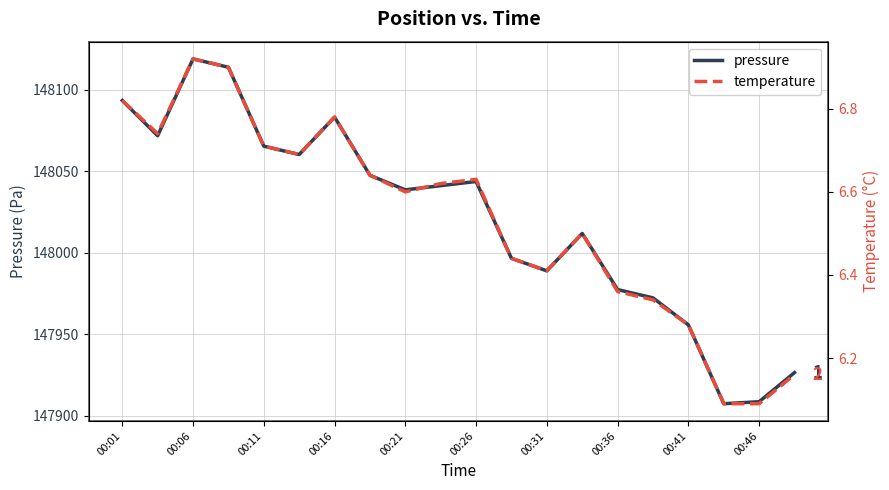

True or false: pressure and temperature cross at least once.

False